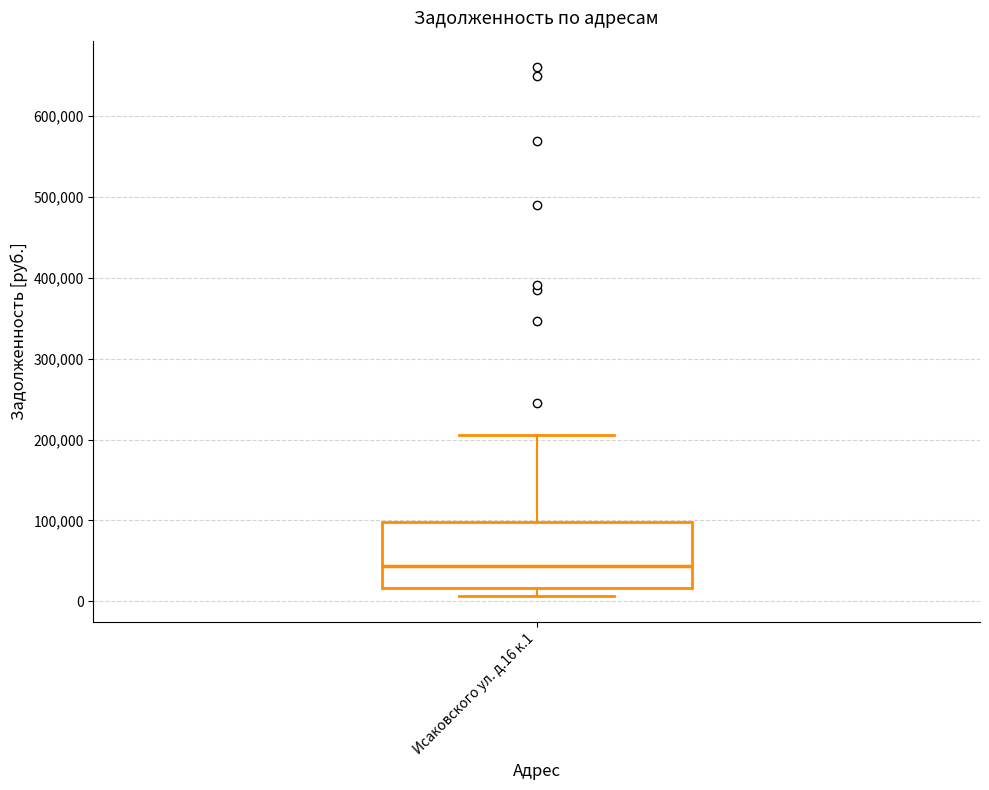

Read this box plot against the y-axis: the position of the median line, the range covered by the box, and the ends of both whiskers. The values are not printed on the chart, so give them approximately, as read against the axis.

median 40000, box 20000 to 100000, whiskers 10000 to 210000